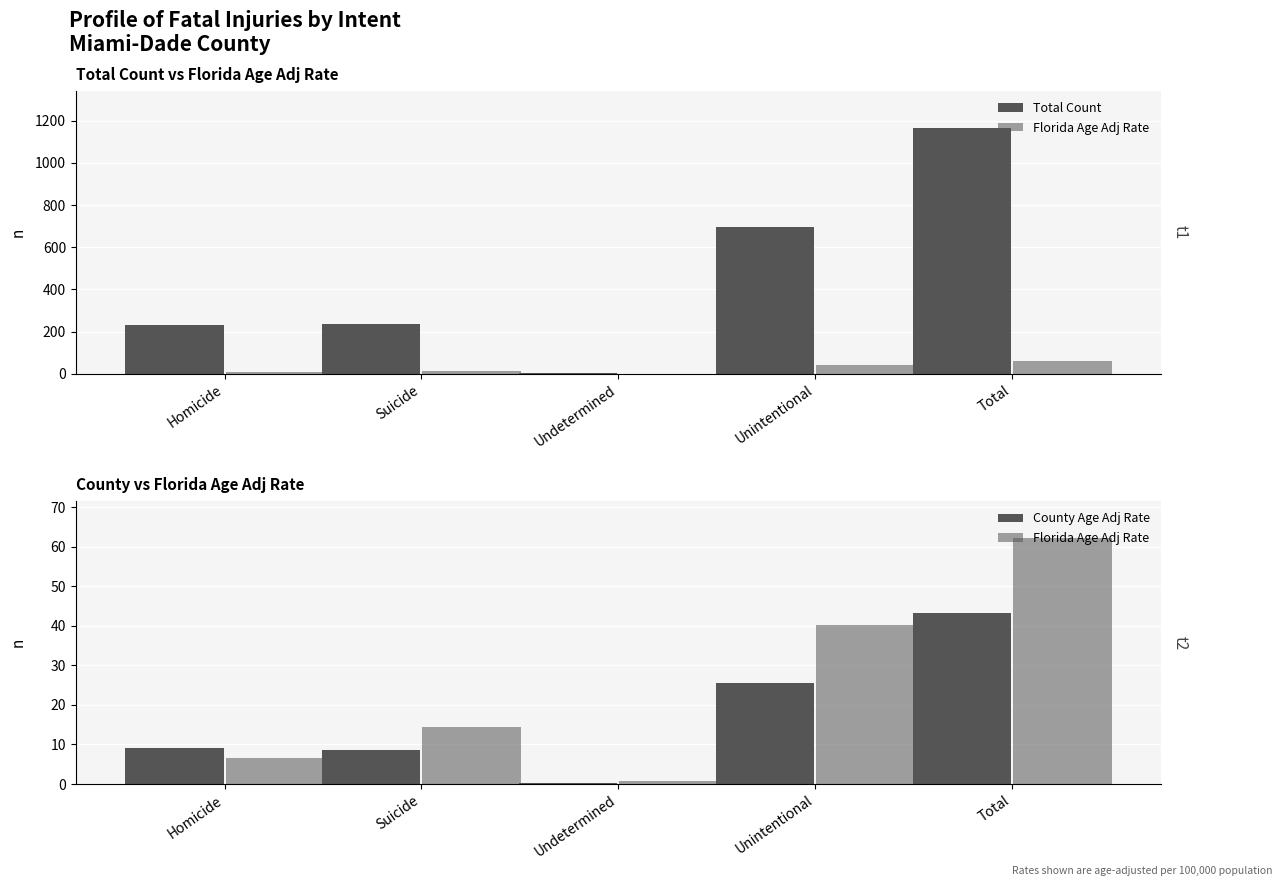

At how many categories does at least one series exceed 634?

2